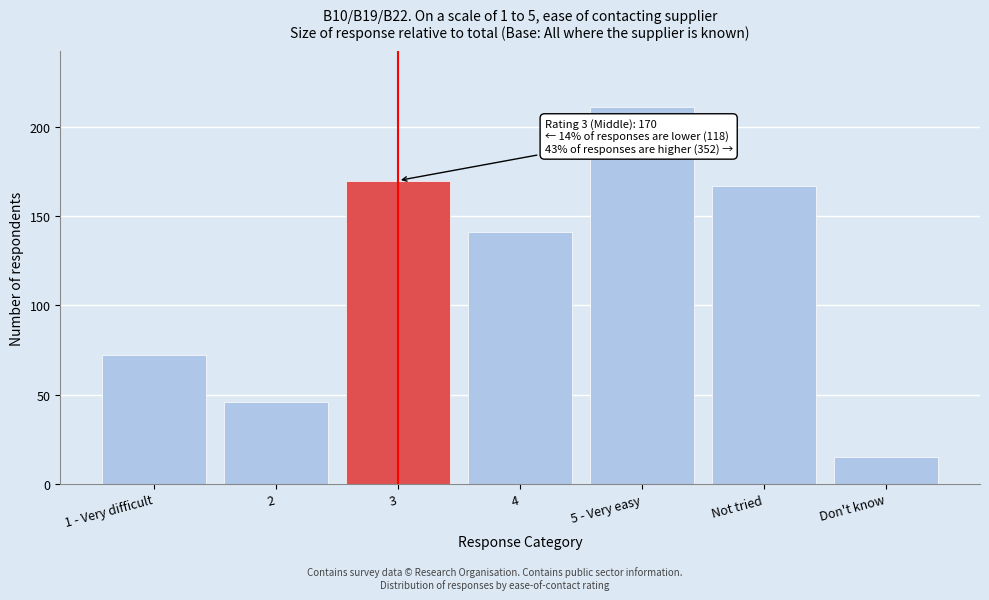

Reading left to right, what are all the values shown in this chart?

1 - Very difficult=72	2=46	3=170	4=141	5 - Very easy=211	Not tried=167	Don't know=15